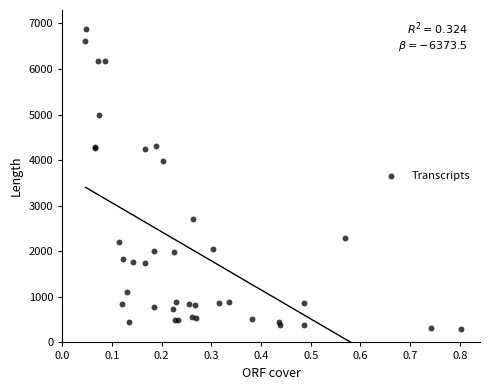

What Y value in the scatter plot is closest to 3589?

3991